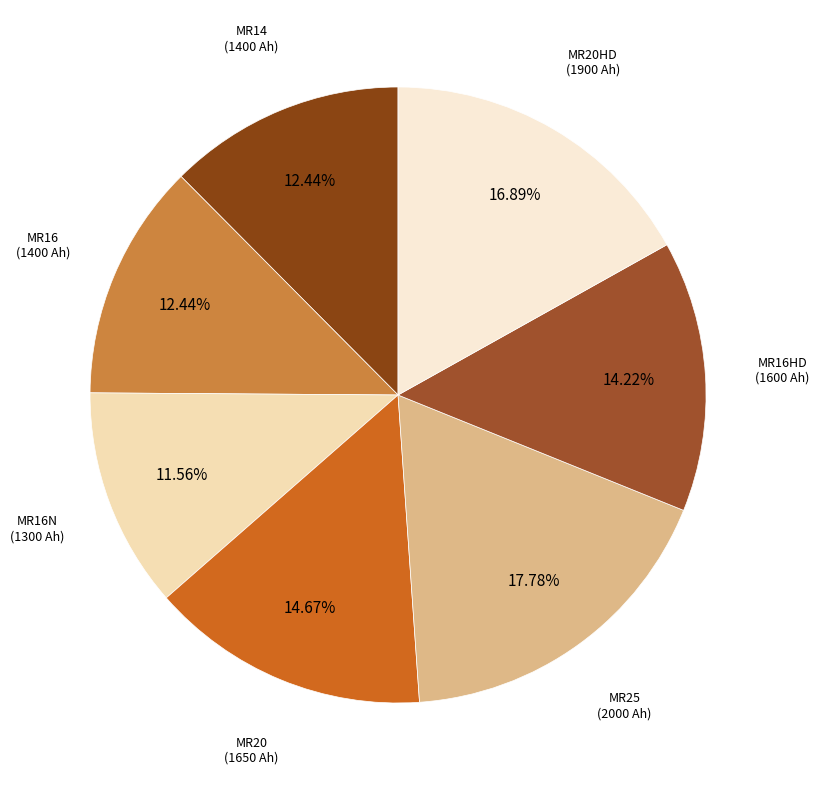

How many slices are in this pie chart?

7